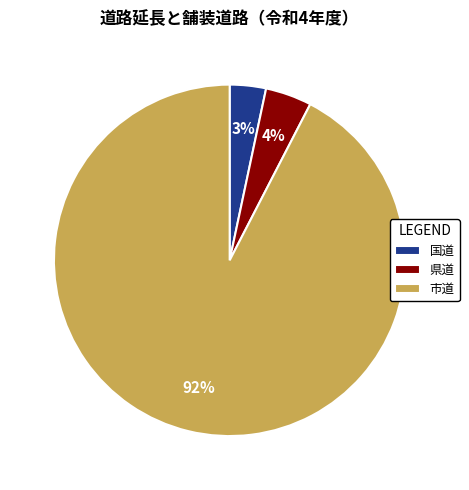

Is there any slice that represents more than half of the pie?

Yes